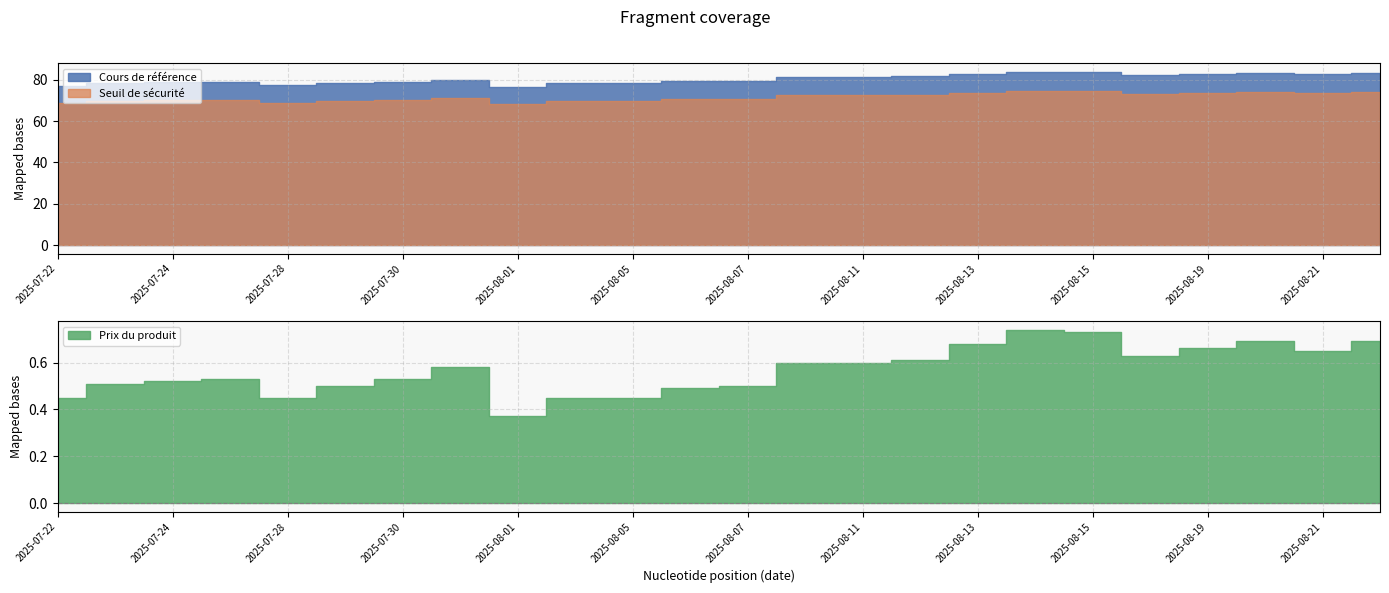

How many interior local peaks does the Seuil de sécurité series have?

5